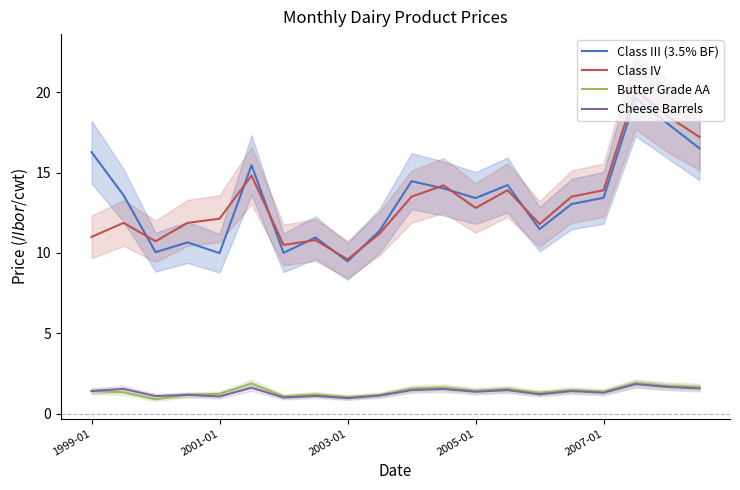

Read the Butter Grade AA value at 2005-01.

1.4